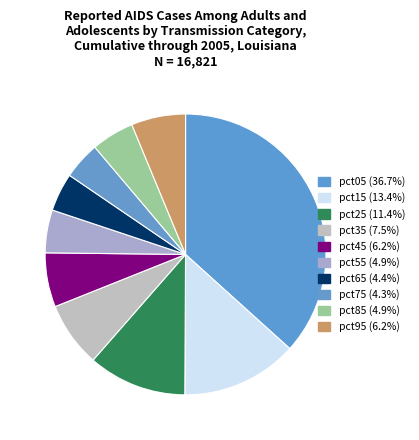

How many segments does this pie chart have?

10